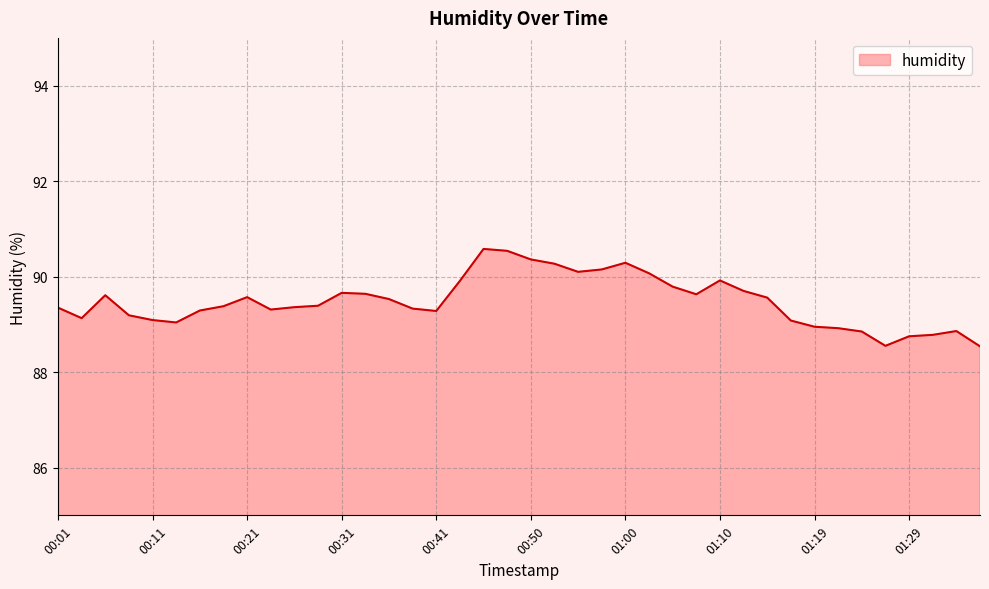

What is the smallest value displayed?

88.5